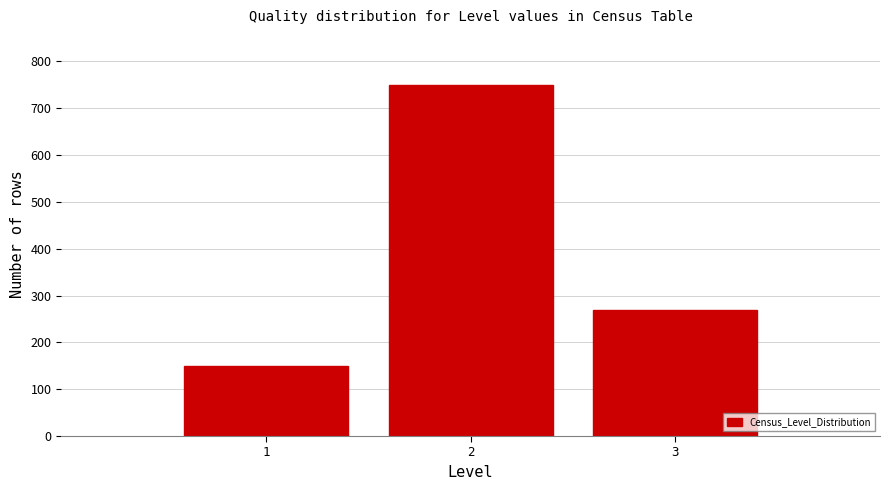

Reading left to right, list every bar in this chart as the range it spans on the x-axis followed by its height. The values are not printed on the chart, so give them approximately, as read against the axis.

0.5 to 1.5: 150
1.5 to 2.5: 750
2.5 to 3.5: 270